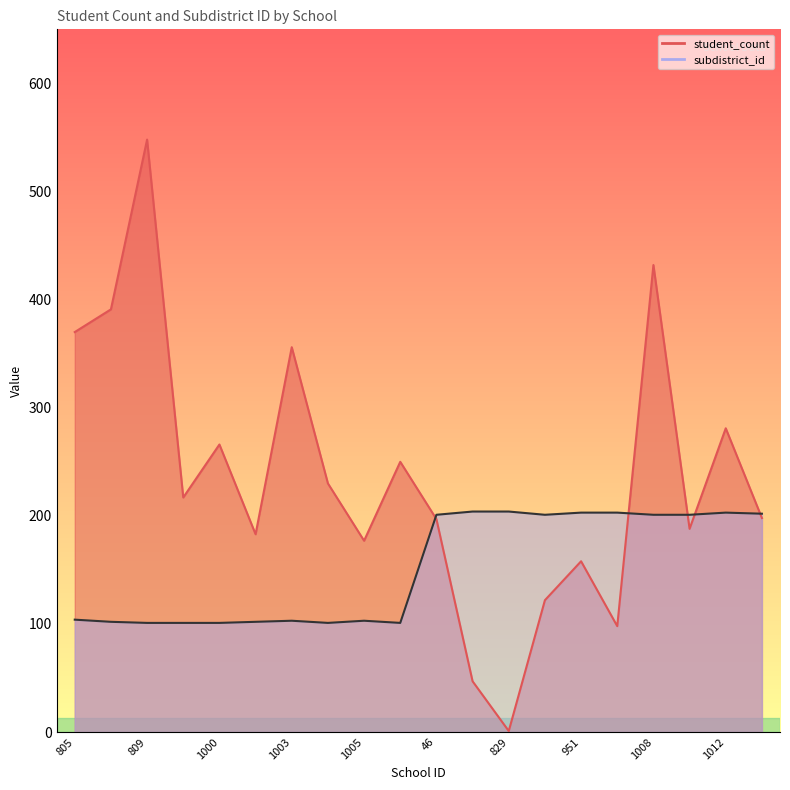

List the labels in order of student_count value, largest first.

809, 1008, 807, 805, 1003, 1012, 1000, 497, 1004, 978, 1013, 46, 1010, 1002, 1005, 951, 931, 954, 65, 829